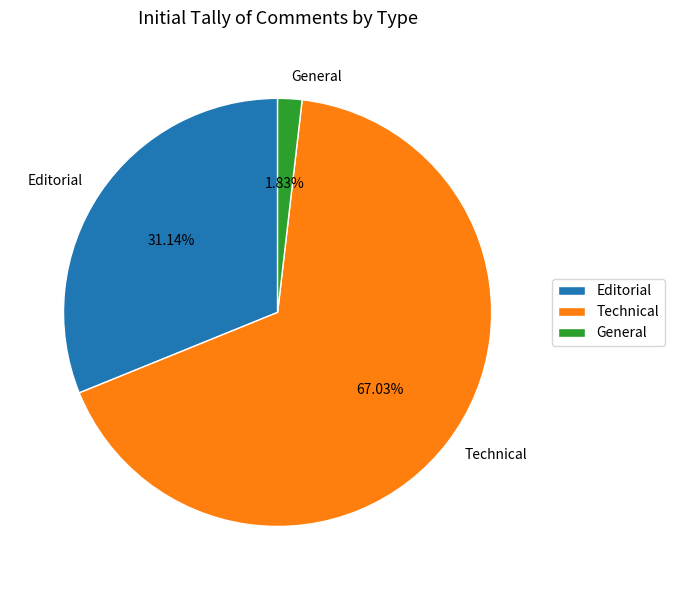

To the nearest percent, what is the difference between the largest and smallest slice percentages?

65%